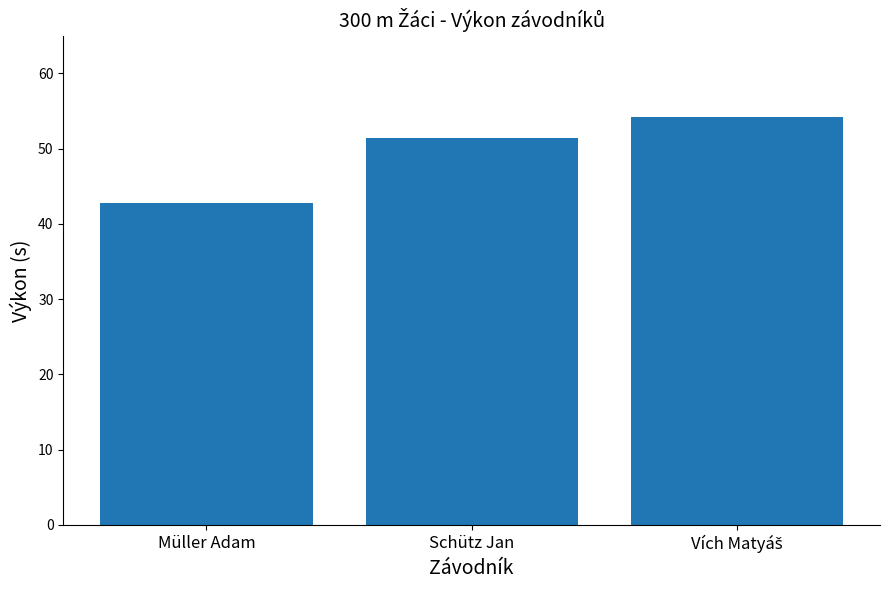

Where is the data nearest to the value 48?

Schütz Jan